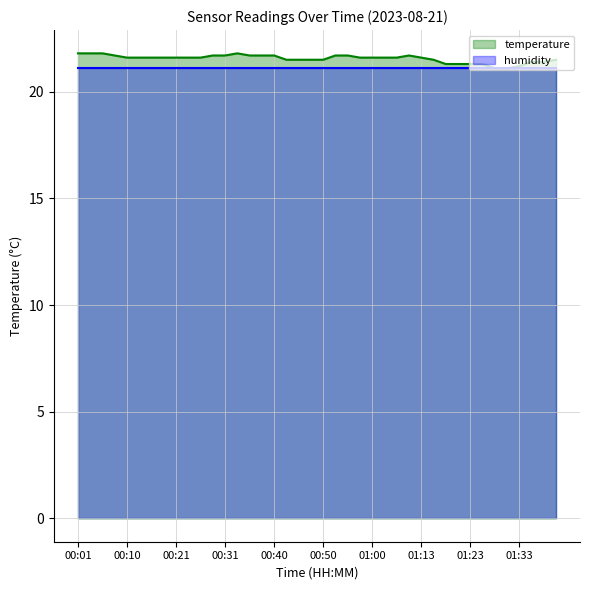

Which label corresponds to the largest value in the chart?

00:01